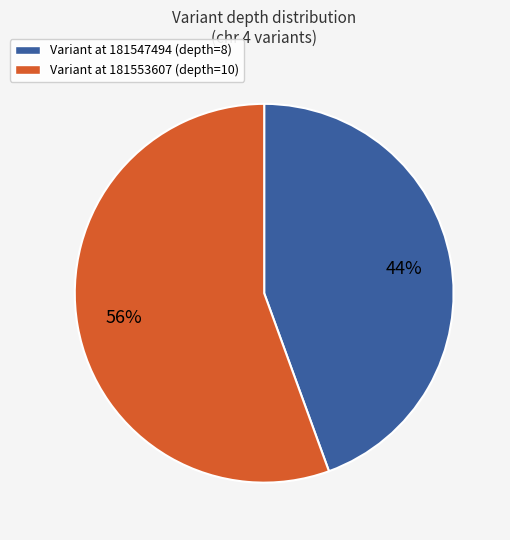

Count the number of slices in the pie.

2